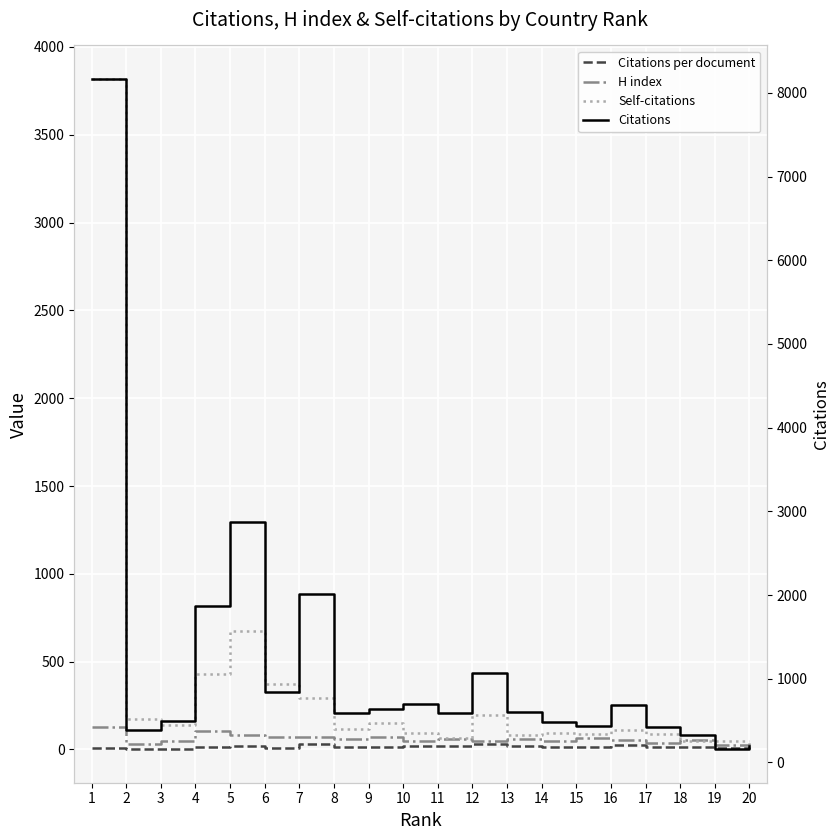

Where does the Citations per document series first go above 16?

5